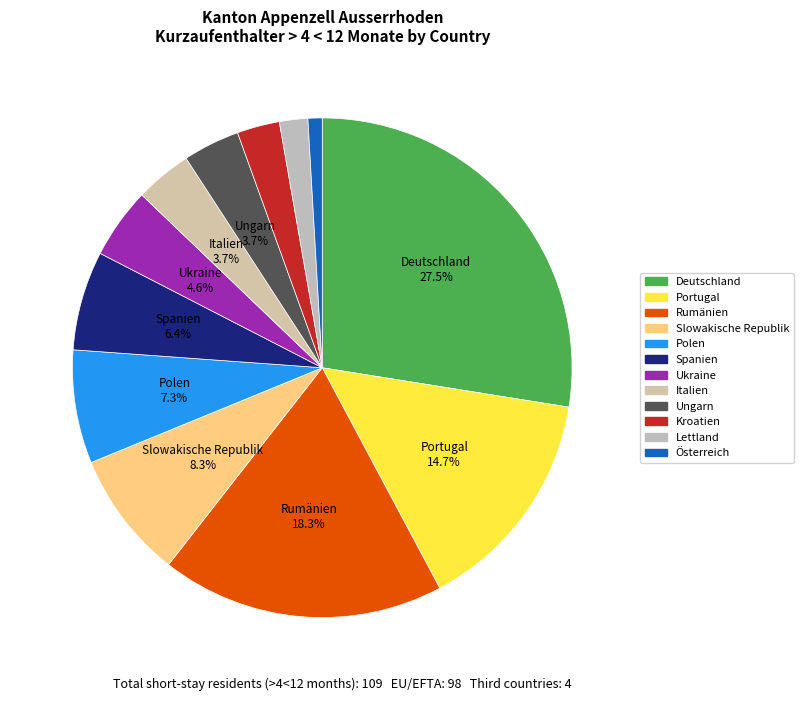

Approximately how many times larger is the value at Slowakische Republik compared to Portugal?

0.6